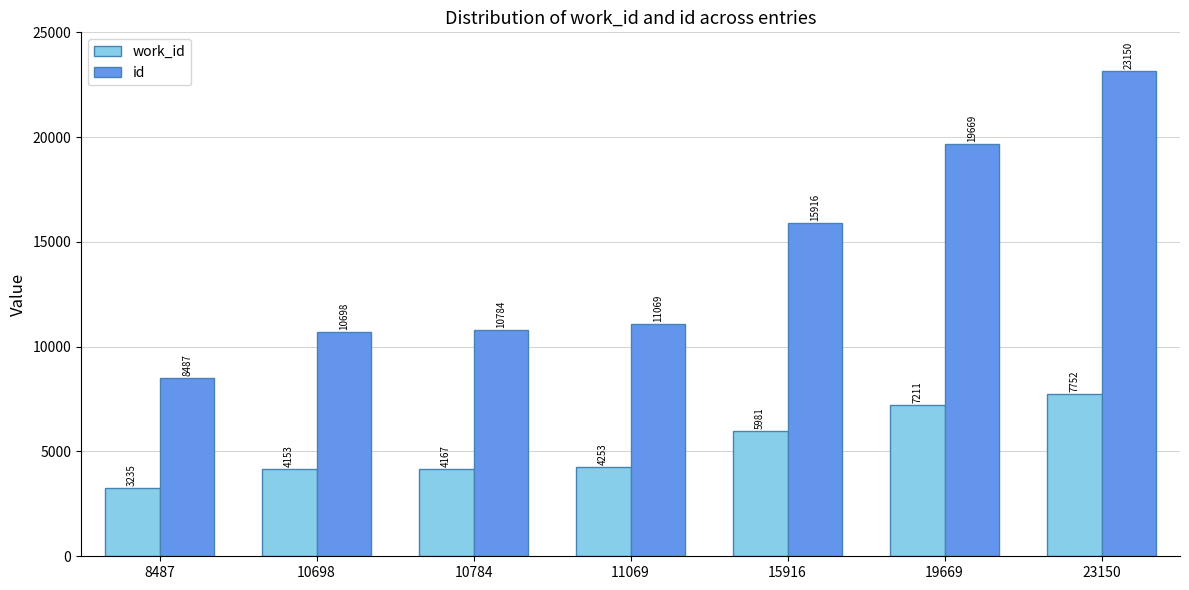

How many bars are there in total?

14